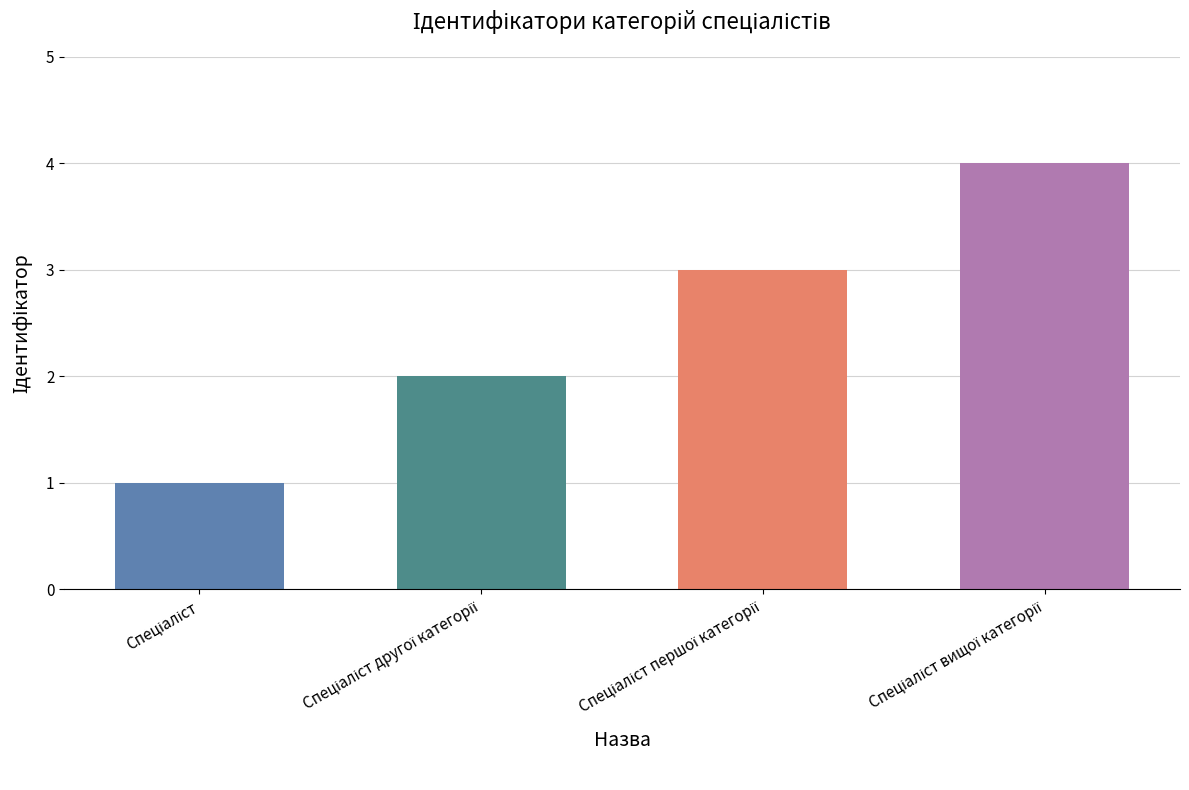

What is the maximum value shown in the chart?

4